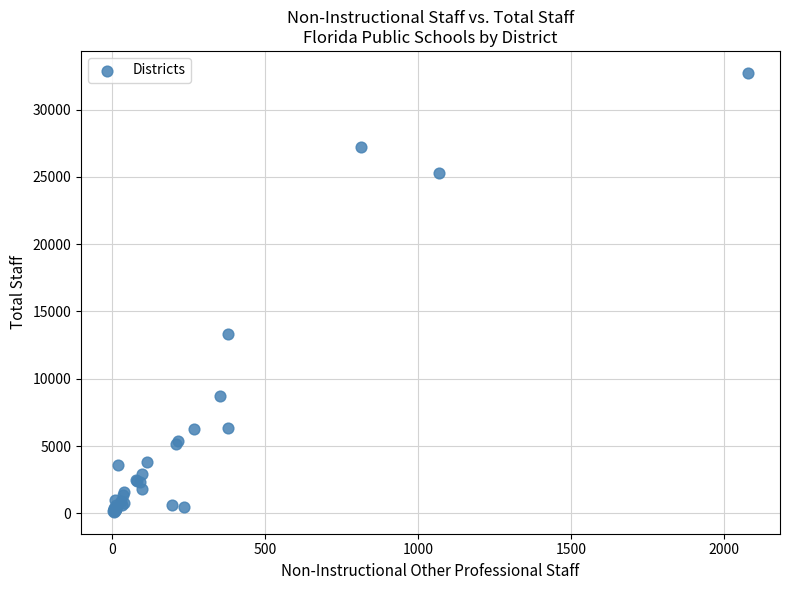

What Y value in the scatter plot is closest to 16422?

13321